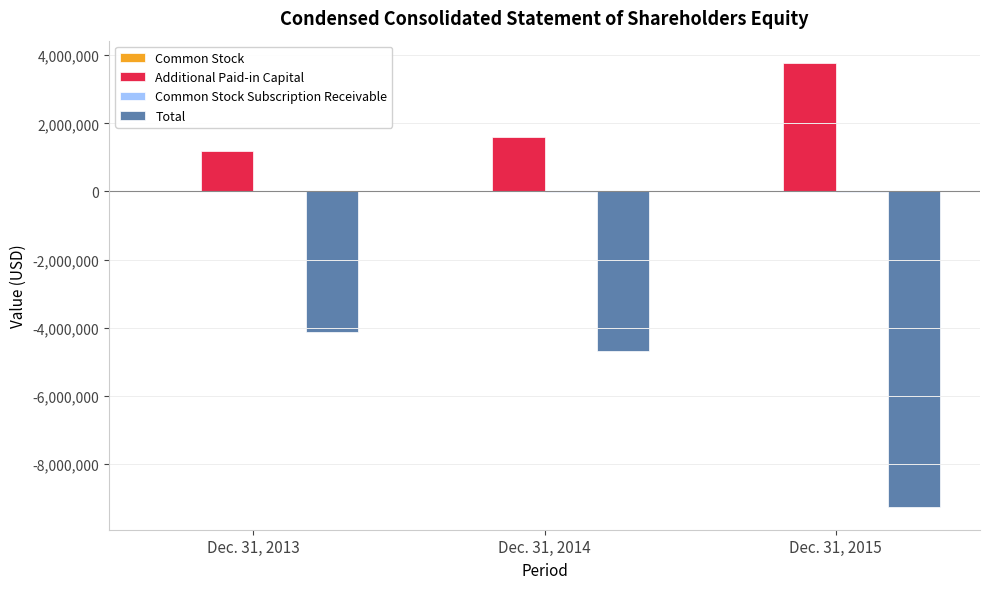

Which series has the largest total across all categories?

Additional Paid-in Capital